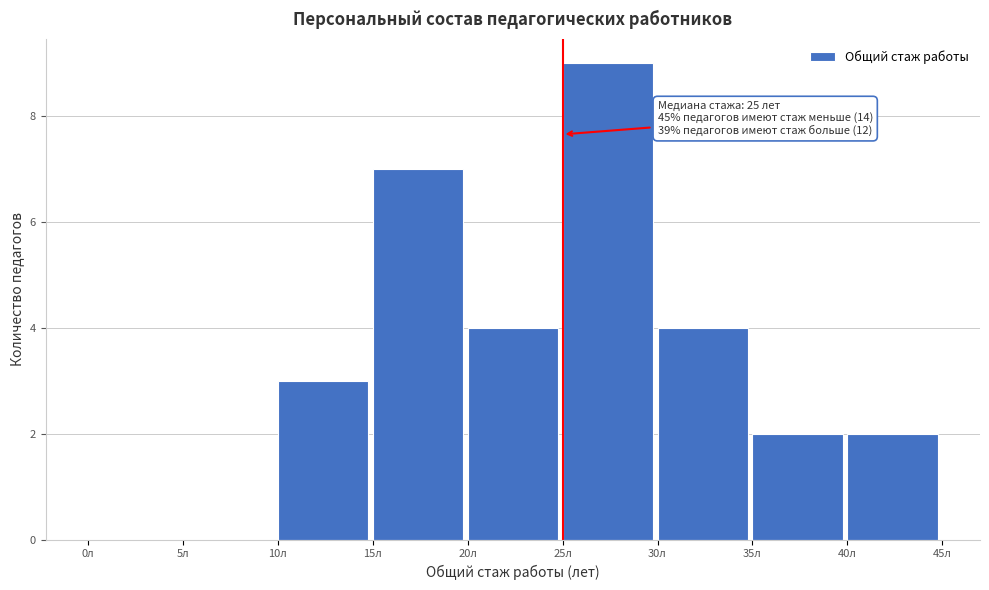

Which range on the x-axis has the tallest bar?

25 to 30